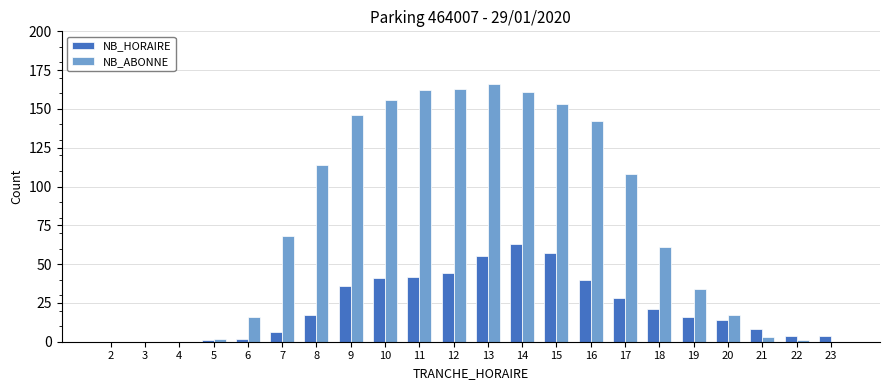

Between 15 and 19, which series saw the biggest shift?

NB_ABONNE